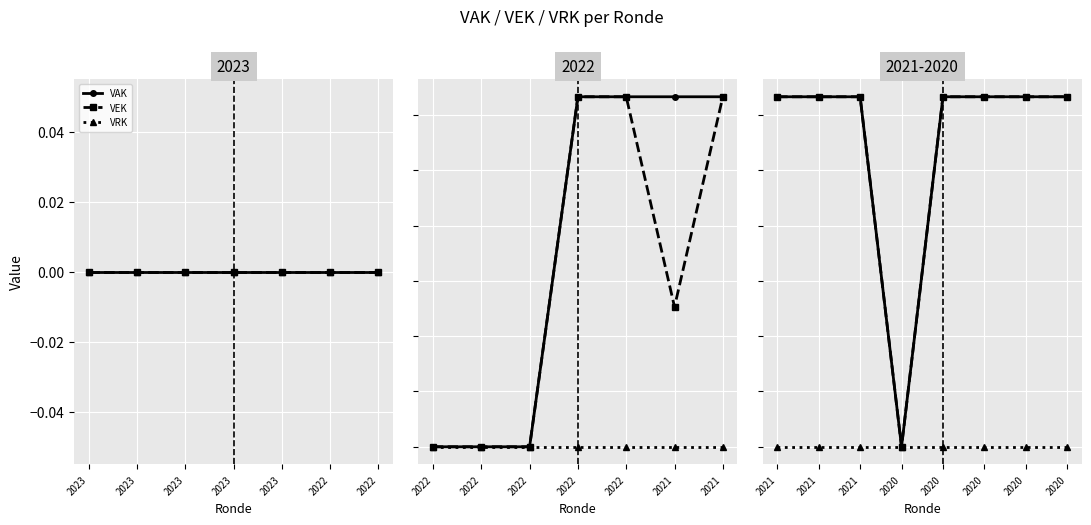

Is the value of VRK at 2021 greater than the value of VEK at 2020?

No